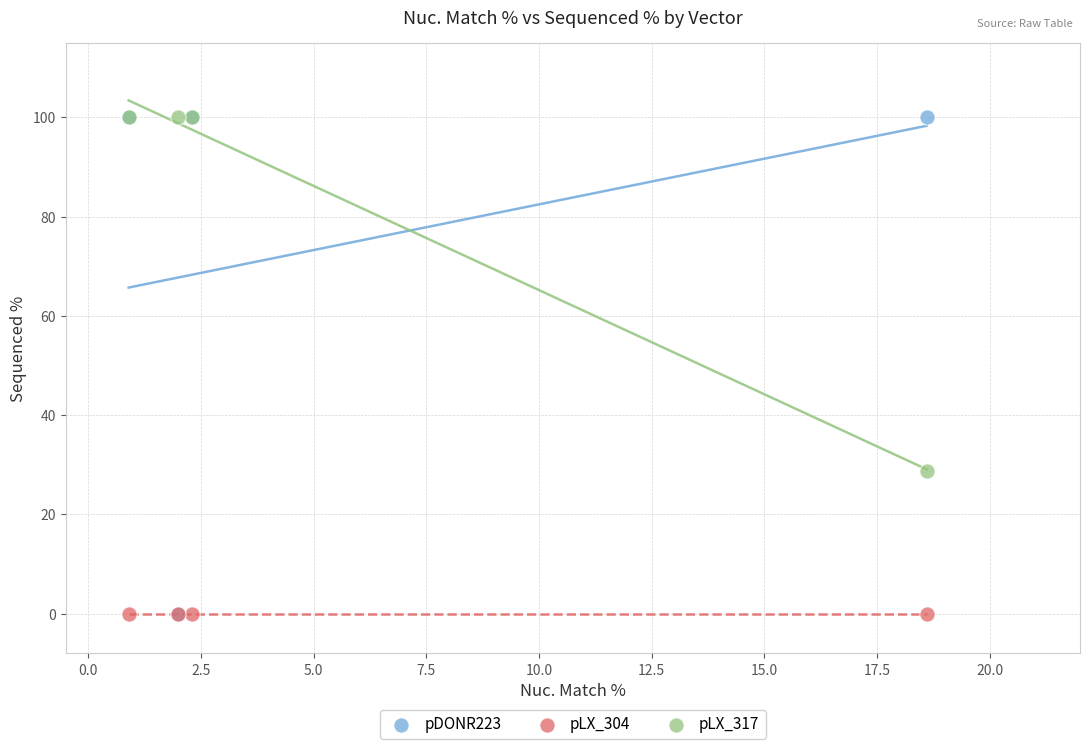

Across all series, what Y value is closest to 50?

28.8